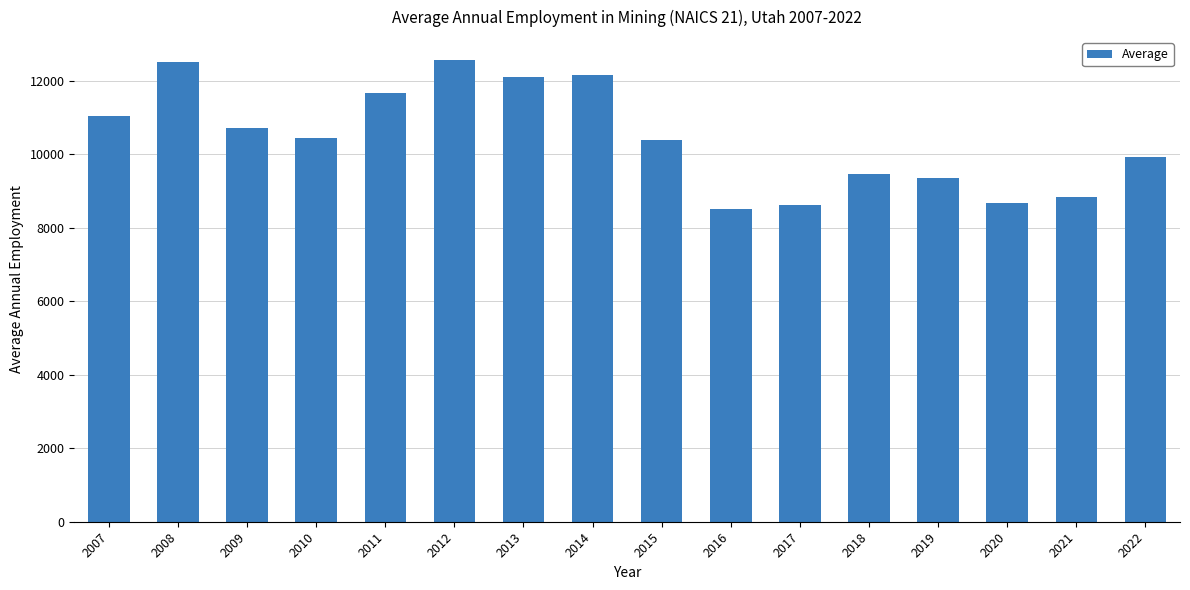

What is the difference between the maximum and minimum values?

4059